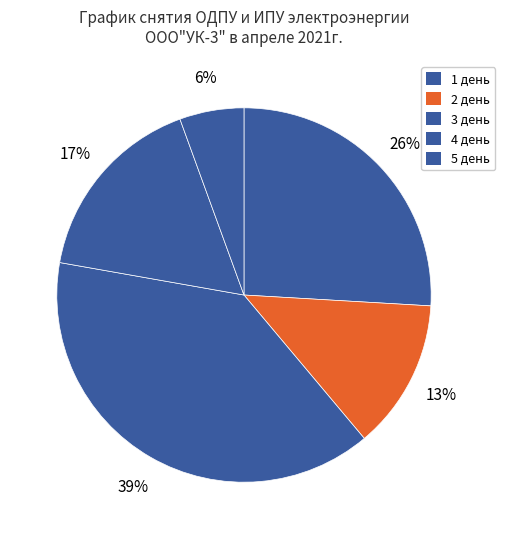

Do 4 день and 1 день together represent more than half of the pie?

No